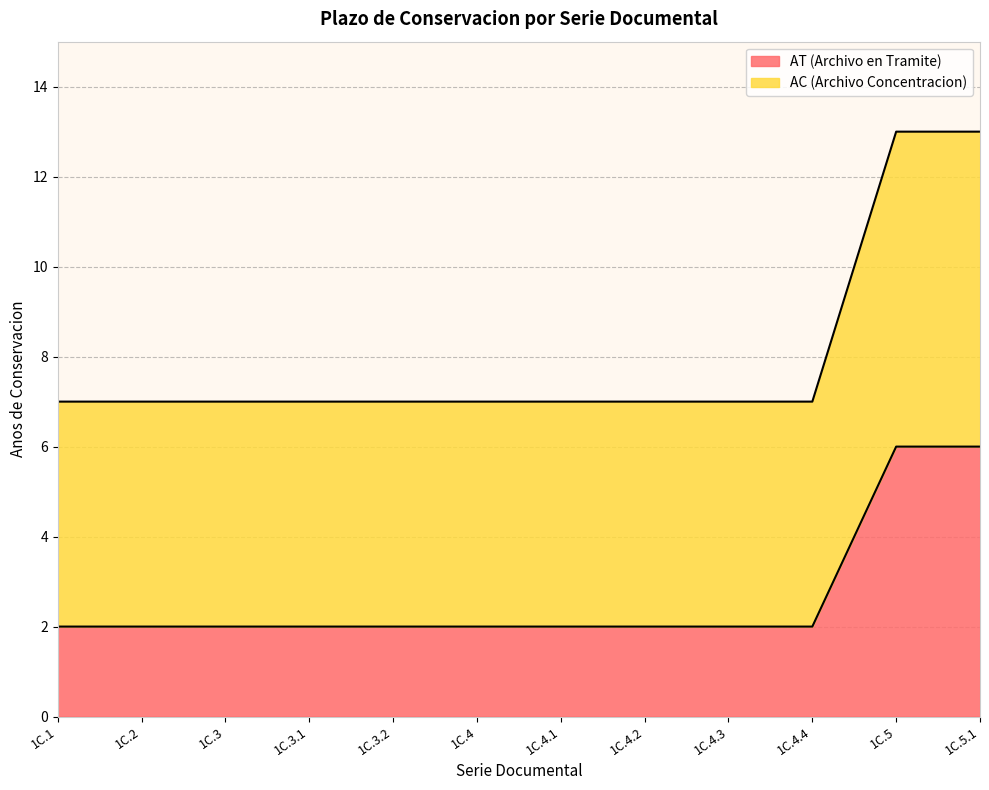

Between 1C.3.2 and 1C.4.2, which is larger?

1C.3.2